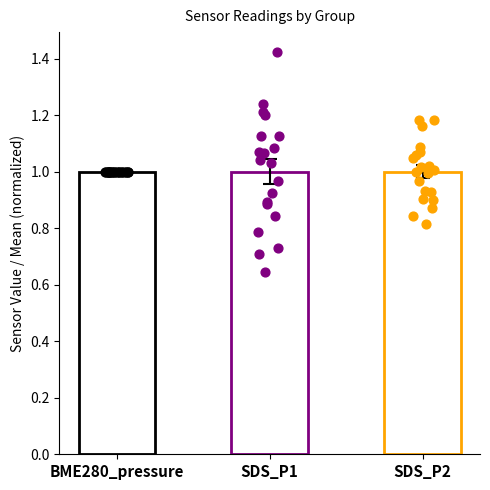

Which series has the largest total across all categories?

BME280_pressure